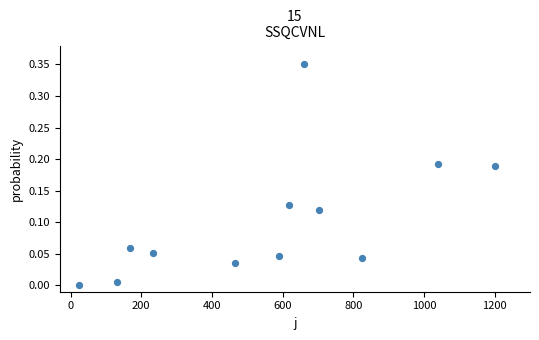

What is the range of X values (max minus min)?

1176.7